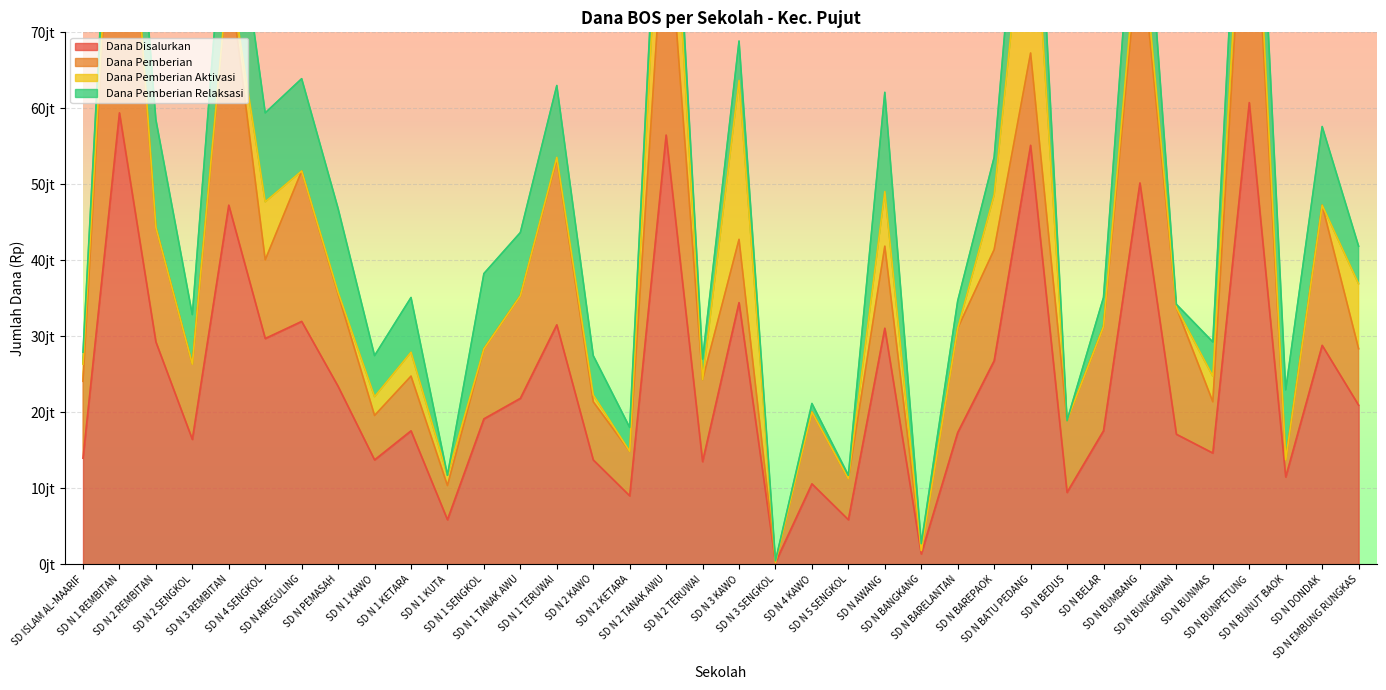

Which has a higher value, SD N 2 TERUWAI or SD N 3 KAWO?

SD N 3 KAWO